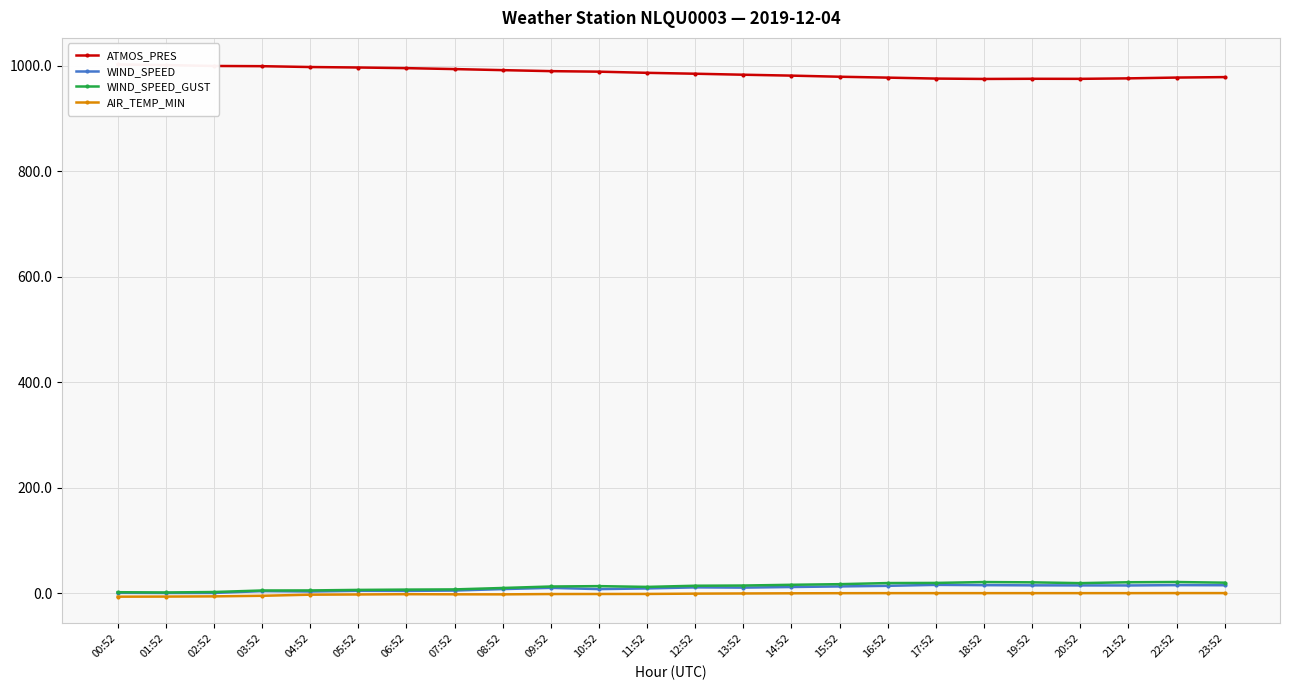

At 15:52, list the series in order from smallest to largest.

AIR_TEMP_MIN, WIND_SPEED, WIND_SPEED_GUST, ATMOS_PRES